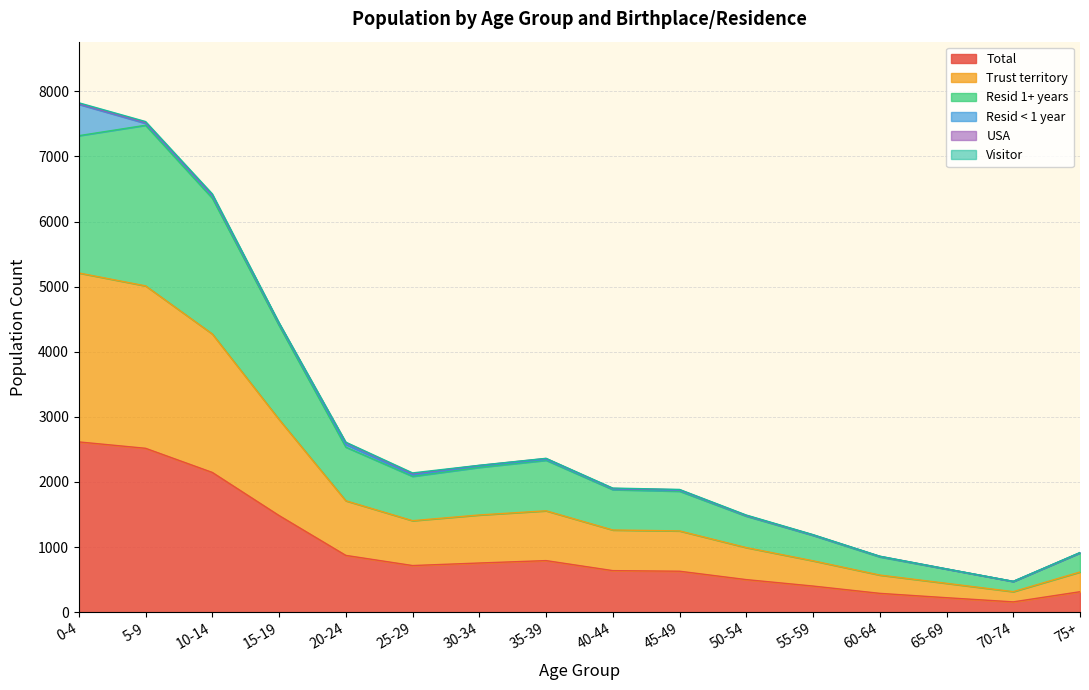

At which label does Total reach its minimum?

70-74